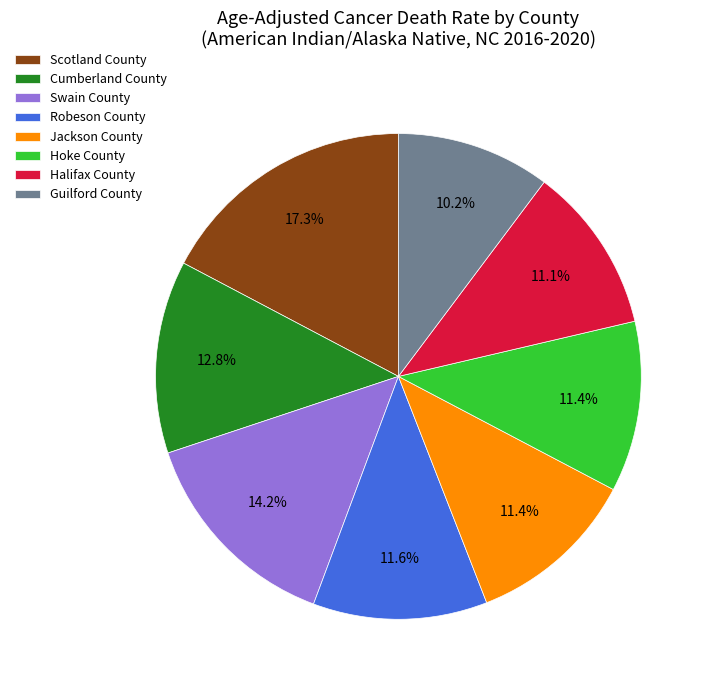

Between Scotland County and Jackson County, which is larger?

Scotland County